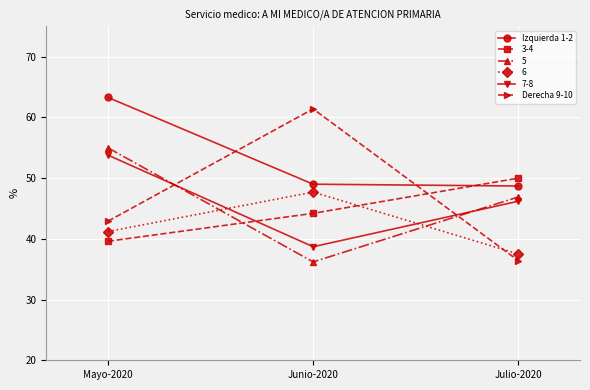

What is the sum of all Derecha 9-10 values?

140.7